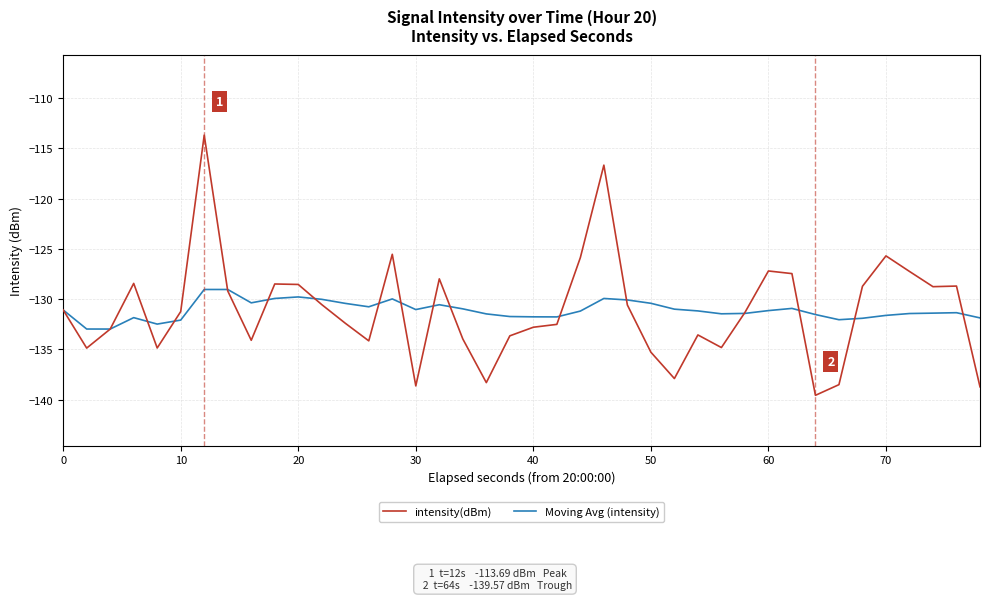

After their last crossing, which series has the higher values: Moving Avg (intensity) or intensity(dBm)?

Moving Avg (intensity)